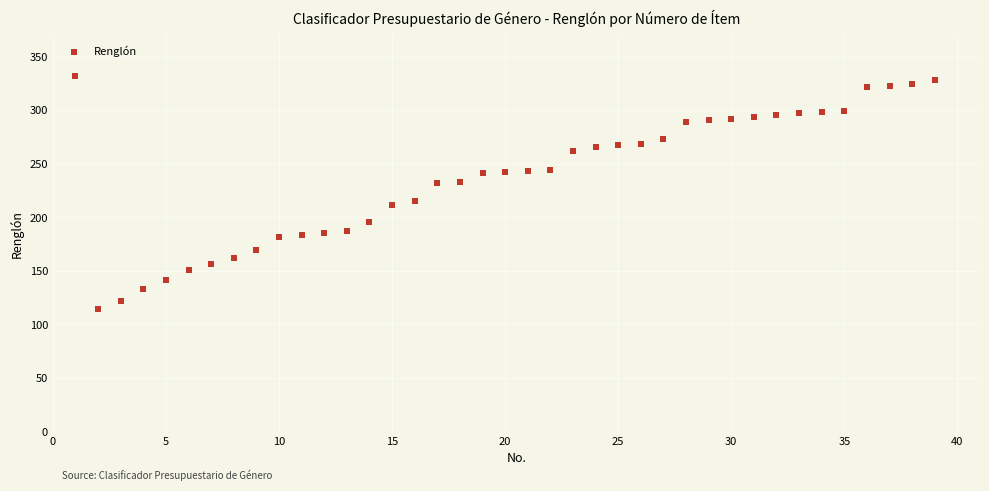

What is the range of X values (max minus min)?

38